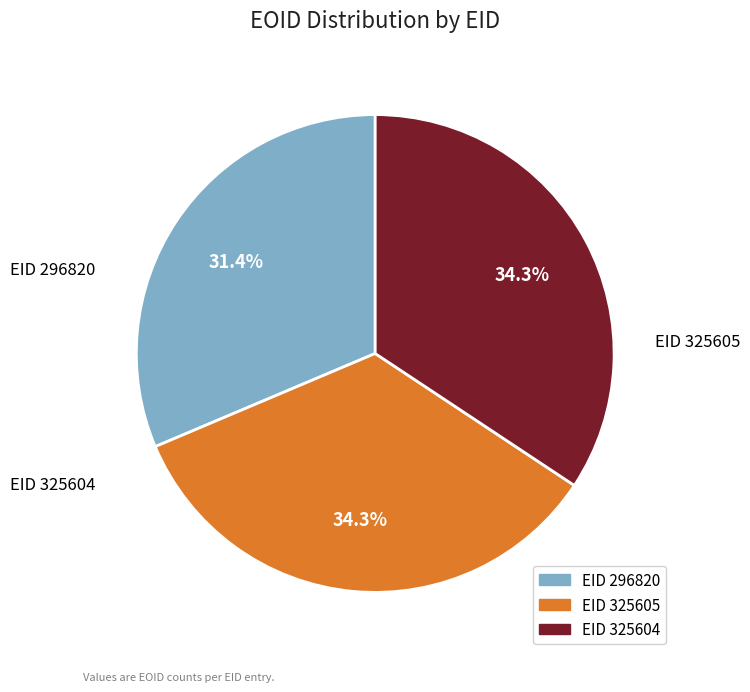

Does any single category account for the majority?

No